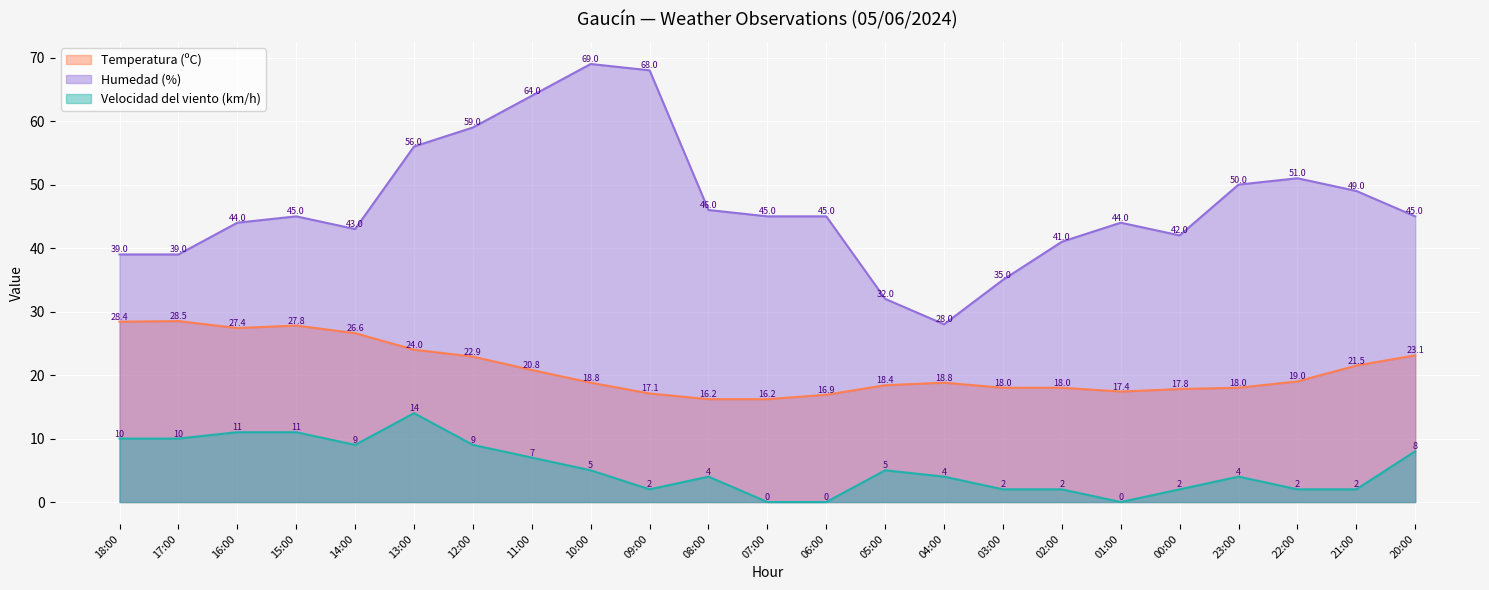

Rank the series at 01:00 from highest to lowest value.

Humedad (%), Temperatura (ºC), Velocidad del viento (km/h)